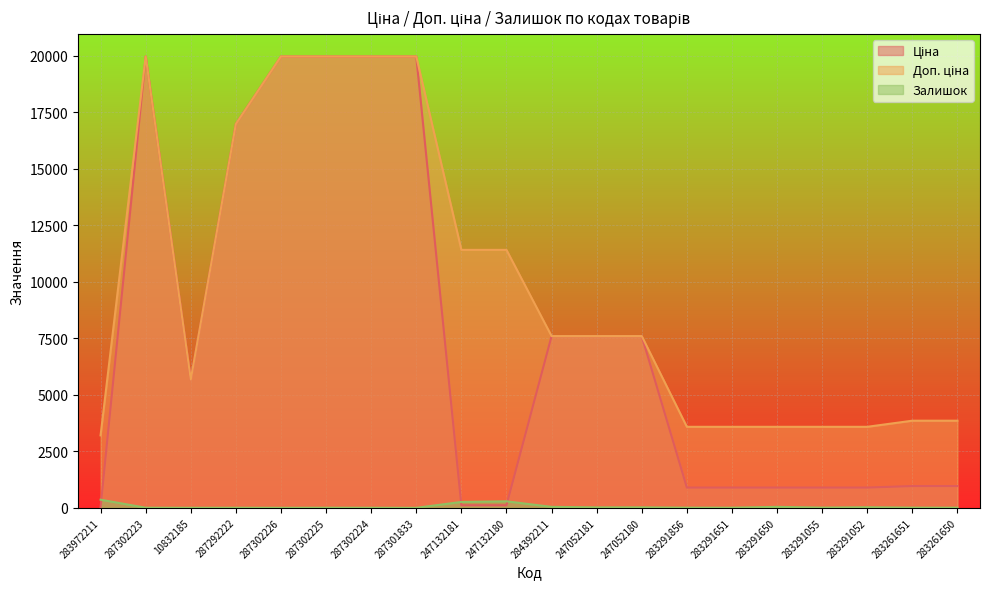

What is the average value of the Залишок series?

55.9